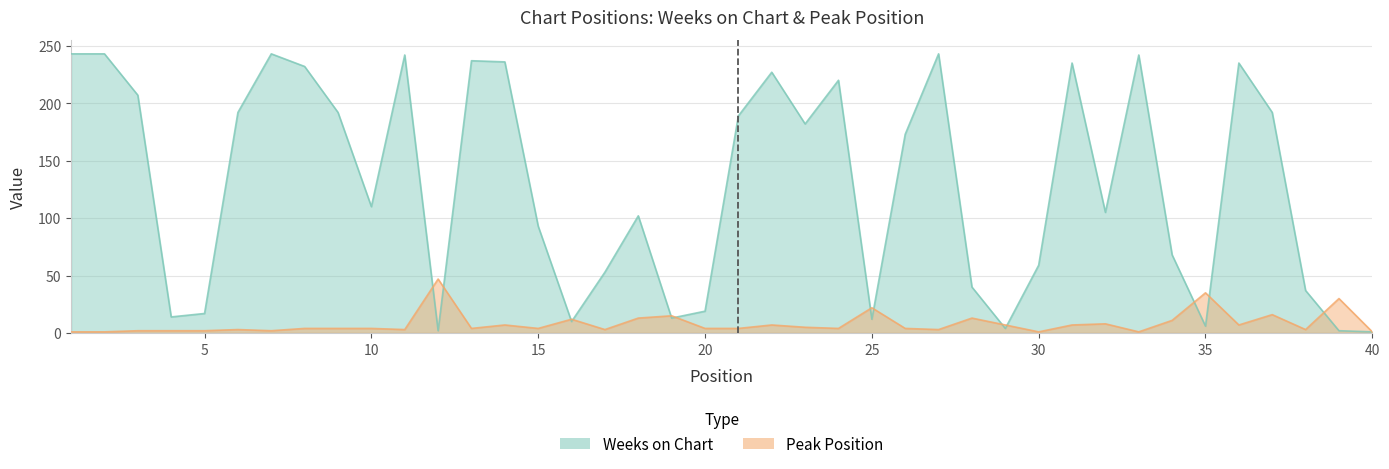

Which series has the largest range (max minus min)?

Weeks on Chart